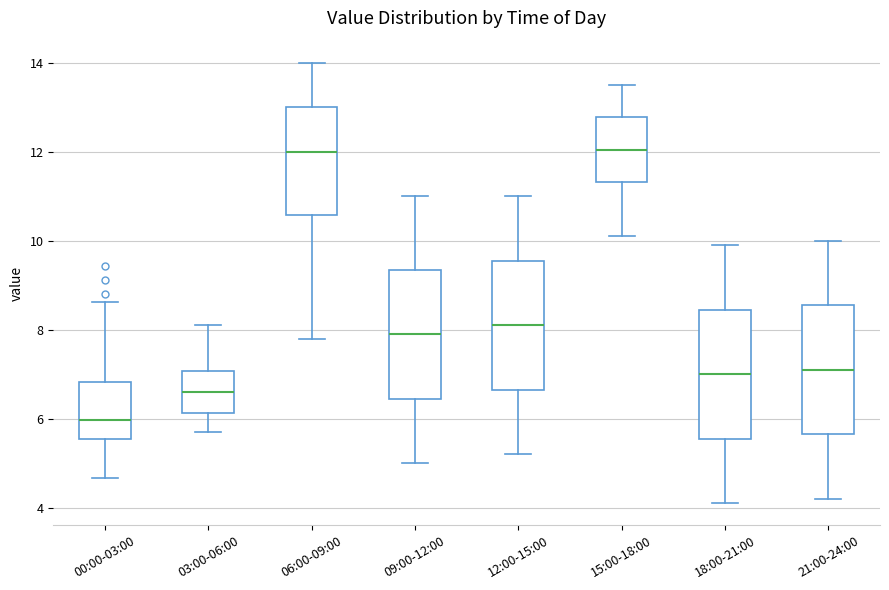

Reading left to right, transcribe this box plot: for each box, give where its median line is, the range the box spans, and where its two whiskers end, as read against the y-axis. The values are not printed on the chart, so give them approximately, as read against the axis.

00:00-03:00: median 6.0, box 5.6 to 6.8, whiskers 4.6 to 8.6
03:00-06:00: median 6.6, box 6.2 to 7.0, whiskers 5.8 to 8.2
06:00-09:00: median 12.0, box 10.6 to 13.0, whiskers 7.8 to 14.0
09:00-12:00: median 8.0, box 6.4 to 9.4, whiskers 5.0 to 11.0
12:00-15:00: median 8.2, box 6.6 to 9.6, whiskers 5.2 to 11.0
15:00-18:00: median 12.0, box 11.4 to 12.8, whiskers 10.2 to 13.6
18:00-21:00: median 7.0, box 5.6 to 8.4, whiskers 4.2 to 10.0
21:00-24:00: median 7.2, box 5.6 to 8.6, whiskers 4.2 to 10.0